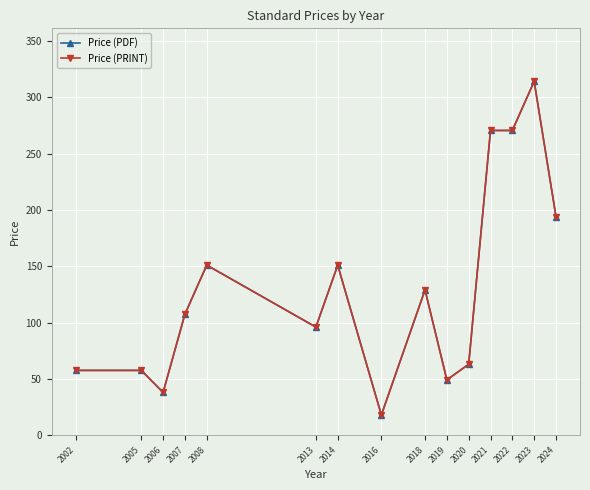

At which category is the sum across all series the highest?

2023